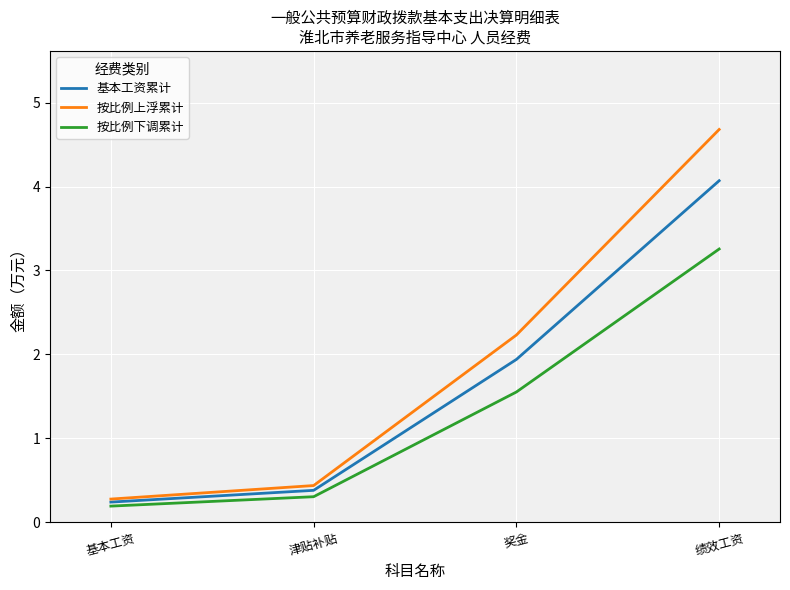

Rank the categories by 基本工资累计 value from lowest to highest.

基本工资, 津贴补贴, 奖金, 绩效工资